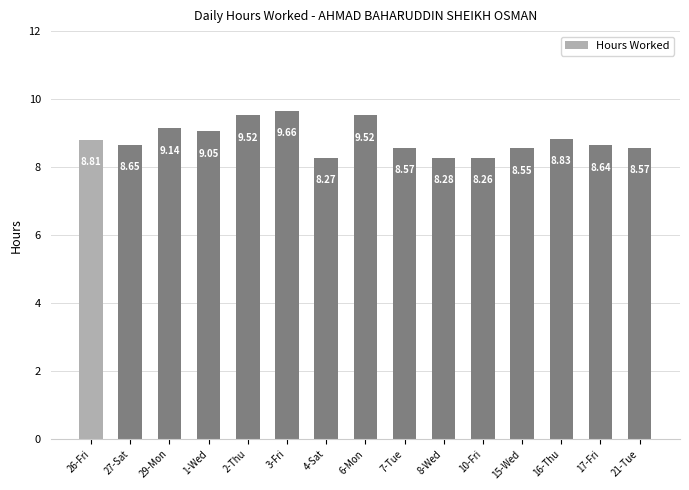

Is it true that the value at 2-Thu is 14.9?

False